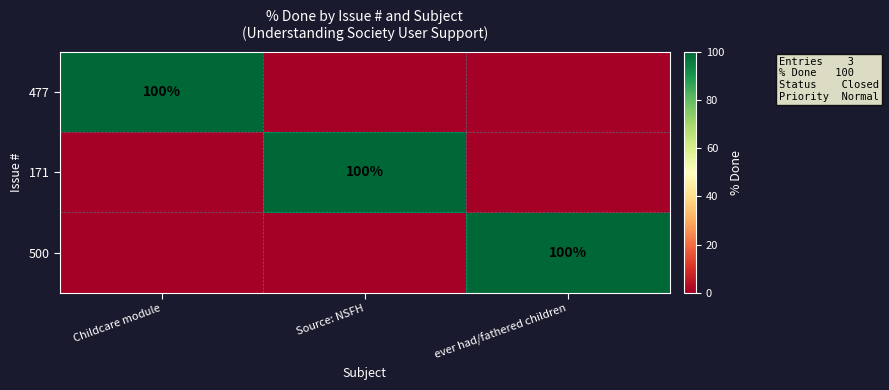

The 477 series shows 100 at Childcare module. True or false?

True